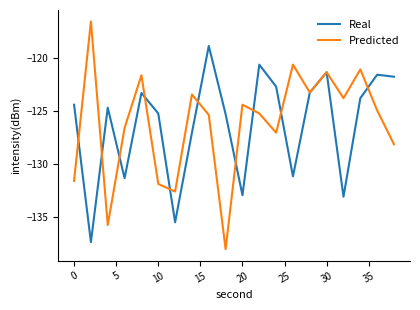

List the series in order of their peak value, highest first.

Predicted, Real